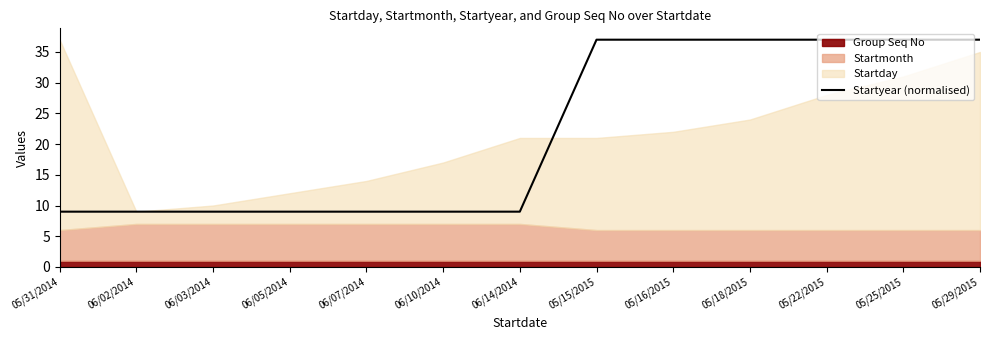

The chart shows a value of 9 at 05/29/2015. True or false?

False